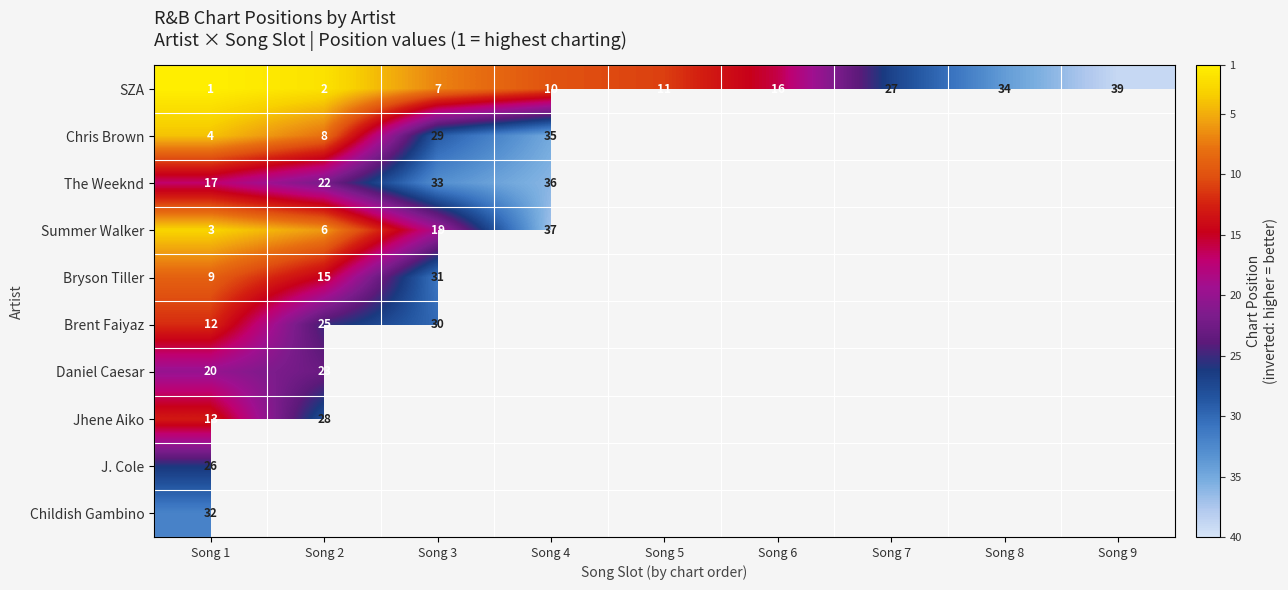

The value of Summer Walker at Song 1 is 3. True or false?

True